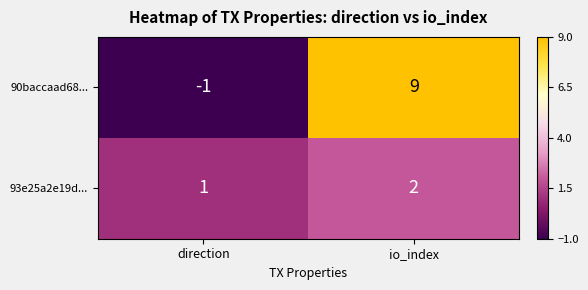

Reading left to right, list all the values displayed in this chart.

90baccaad68...: -1	9
93e25a2e19d...: 1	2